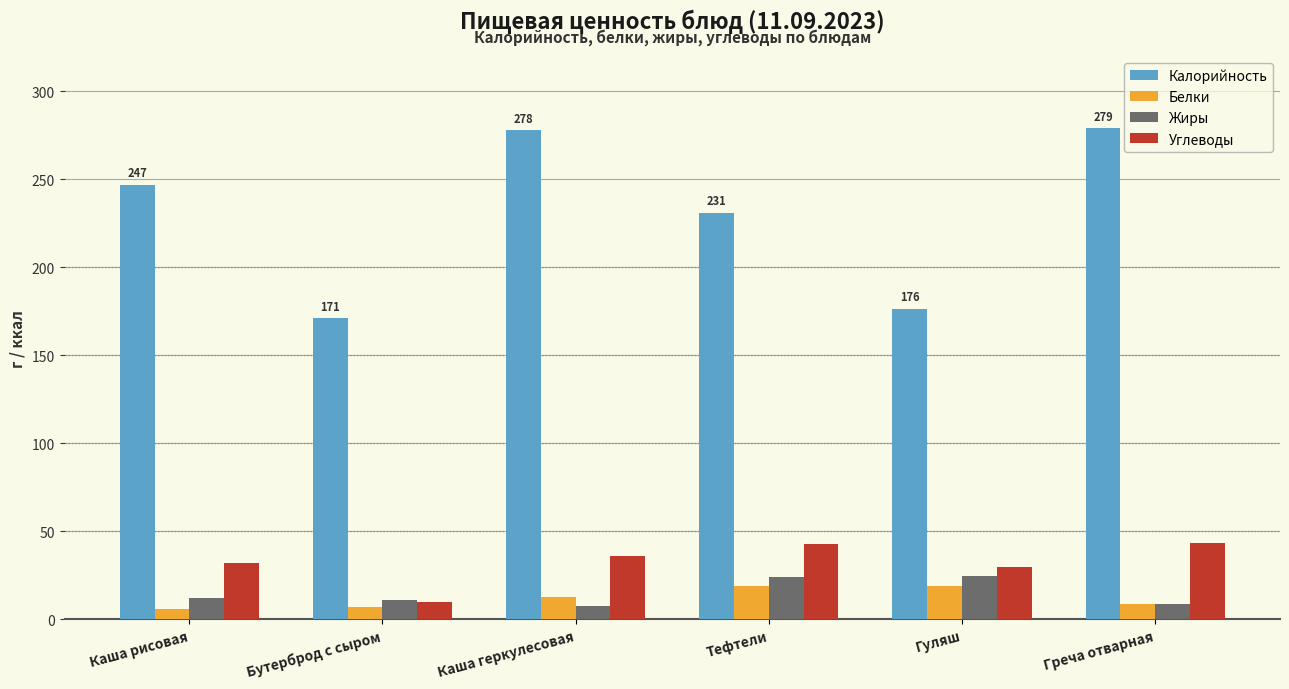

True or false: Углеводы has a value of 41.3 at Гуляш.

False